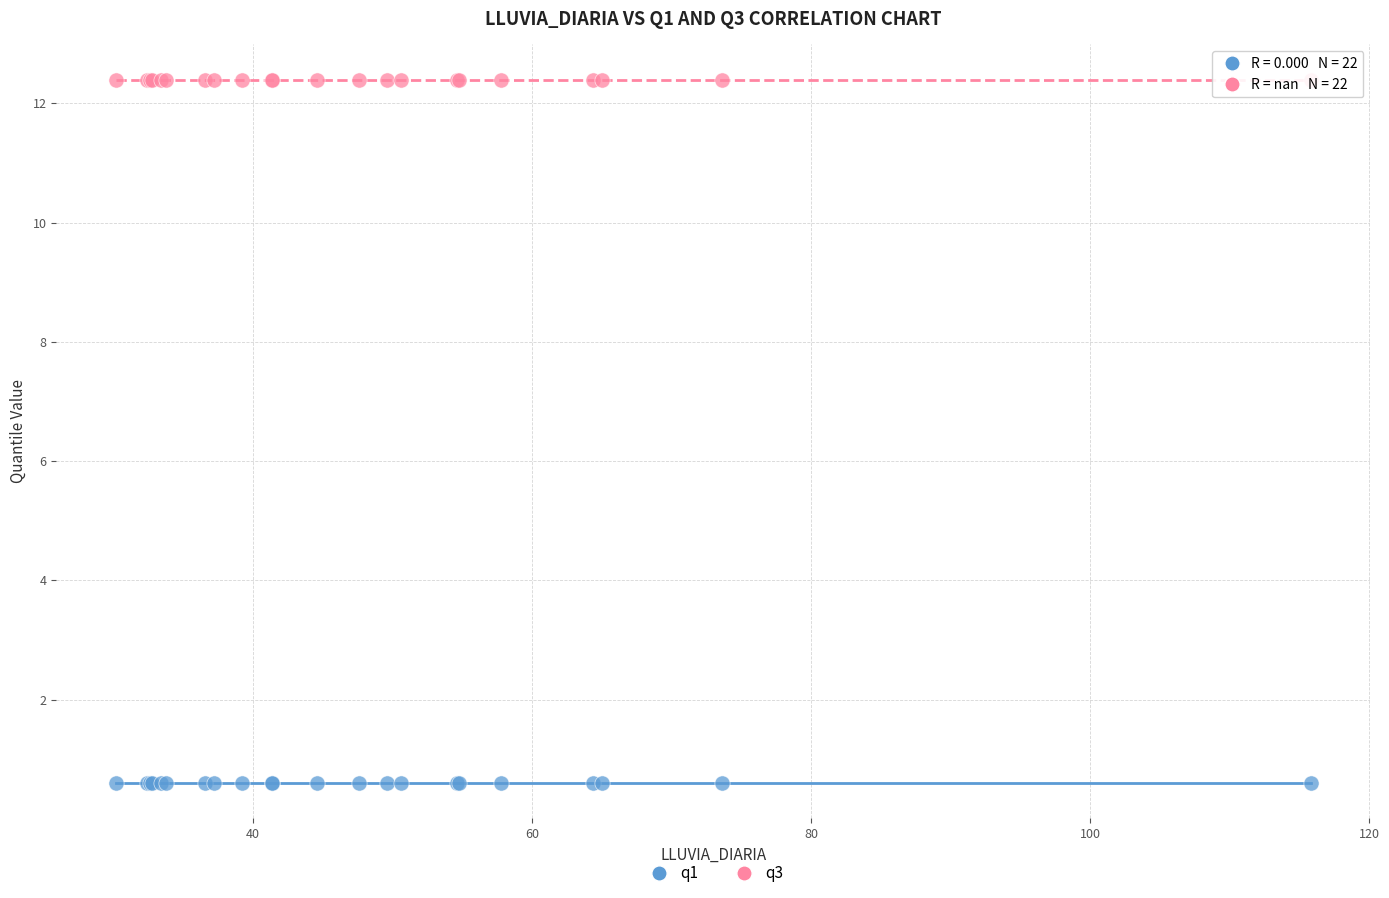

Which series contains the highest Y value?

q3